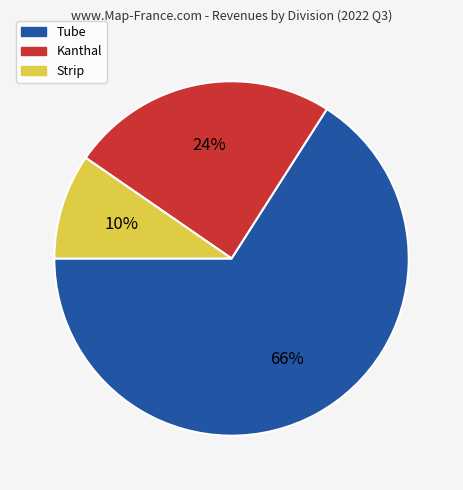

What is the smallest slice in the pie chart?

Strip